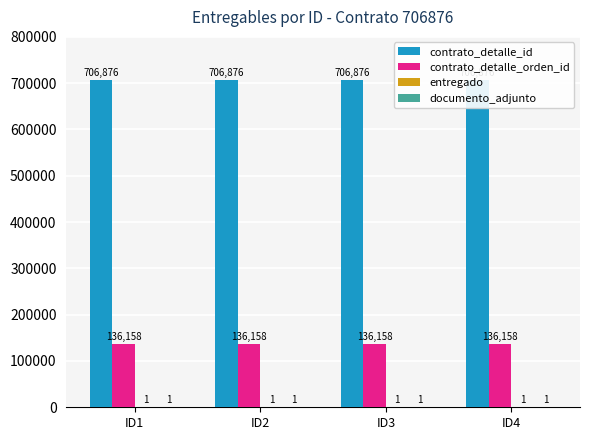

What is the difference between the highest and lowest values at ID1?

706875